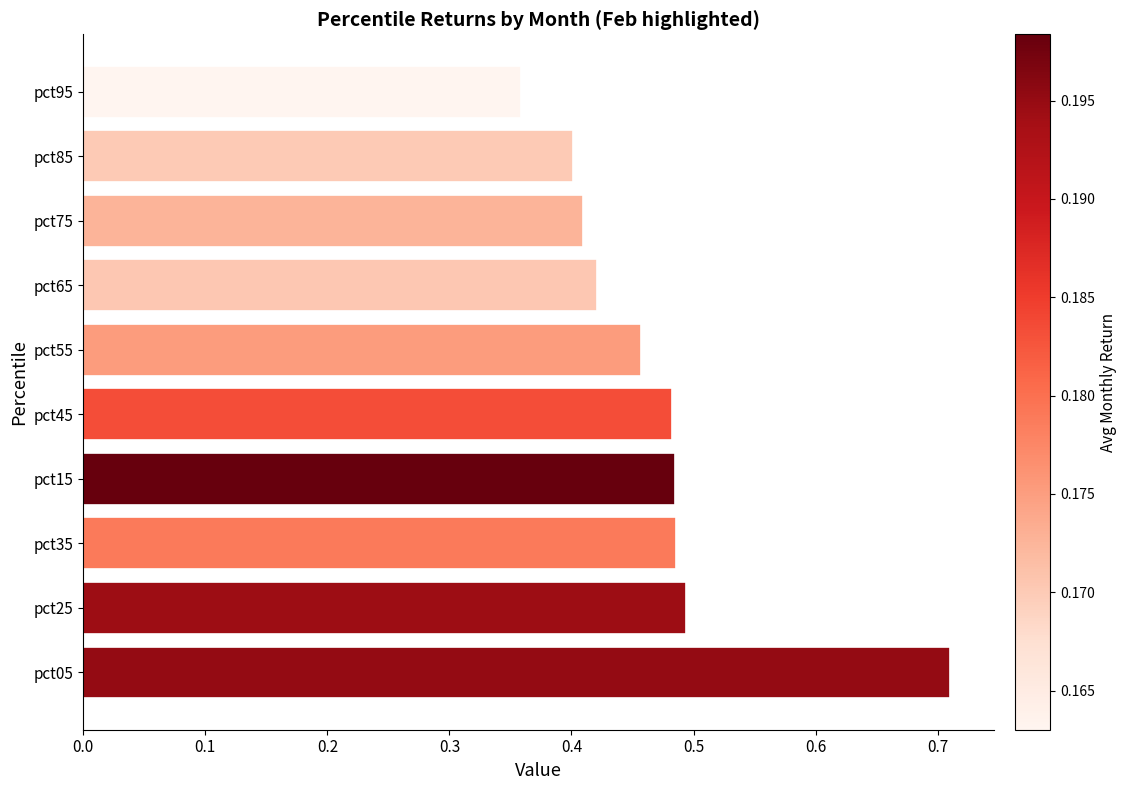

Which has a higher value, pct95 or pct25?

pct25